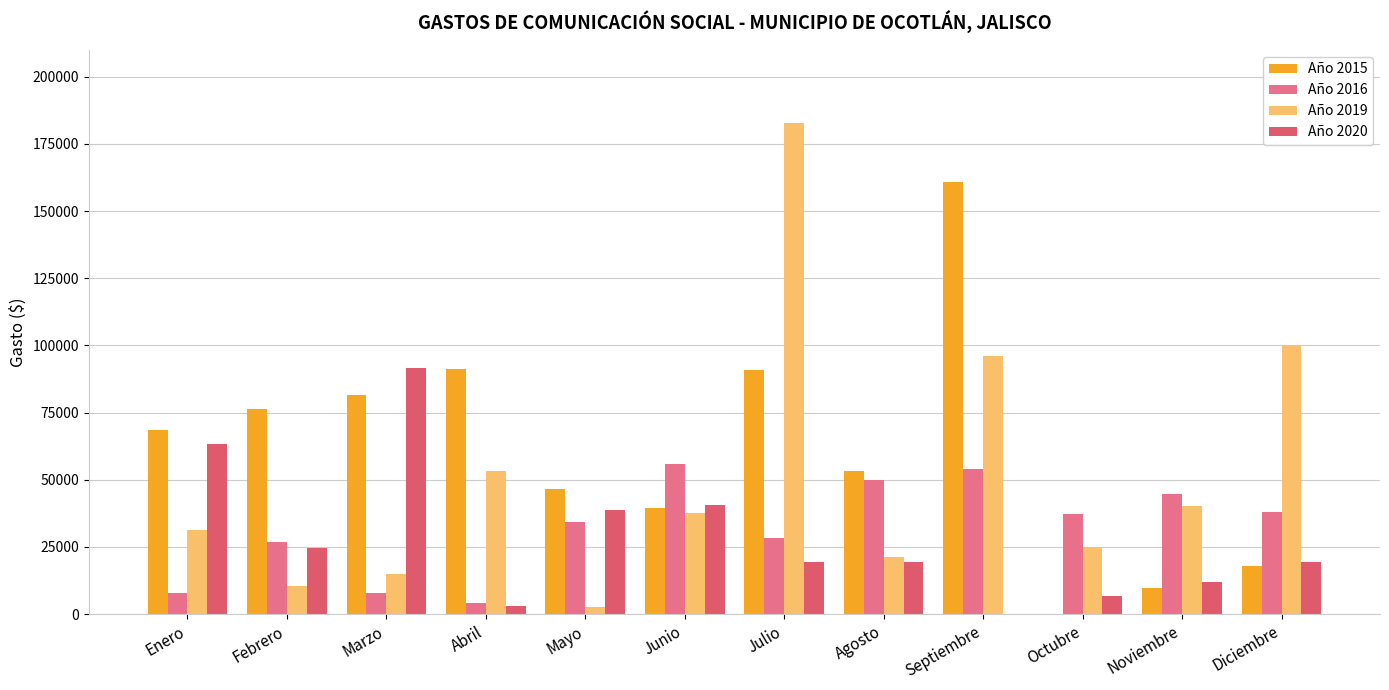

What position from the left is Septiembre?

9